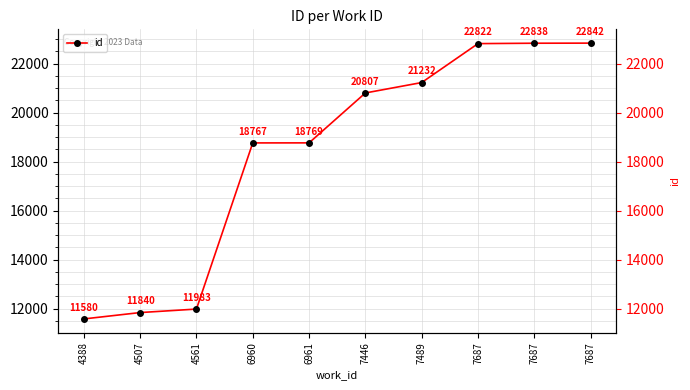

How many series are shown in this chart?

1